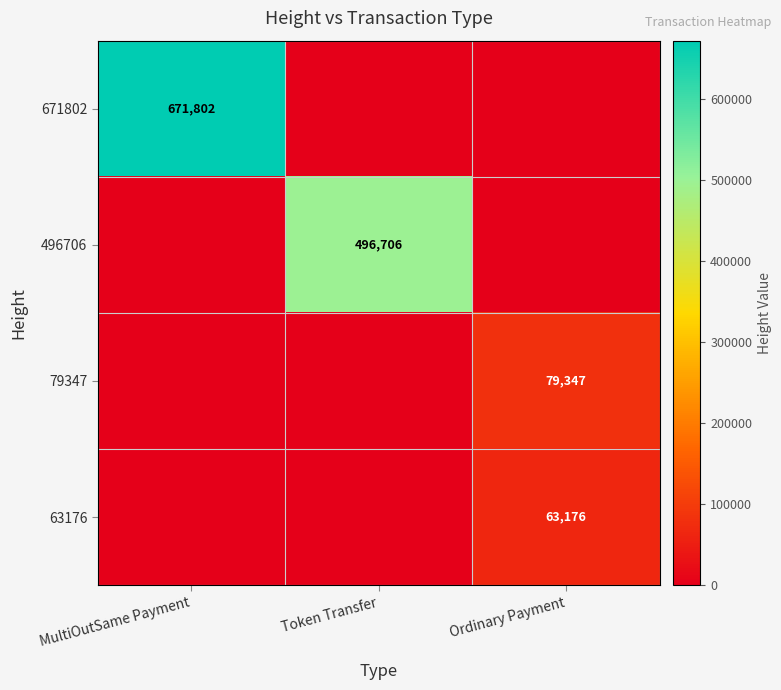

The value of 63176 at Ordinary Payment is 63176. True or false?

True